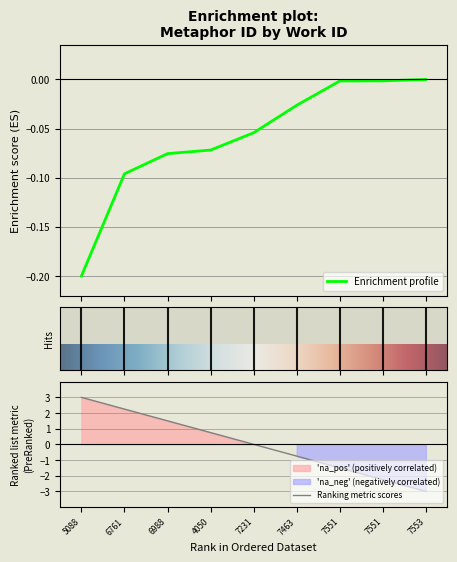

True or false: the data has more than 1 interior local peaks.

False